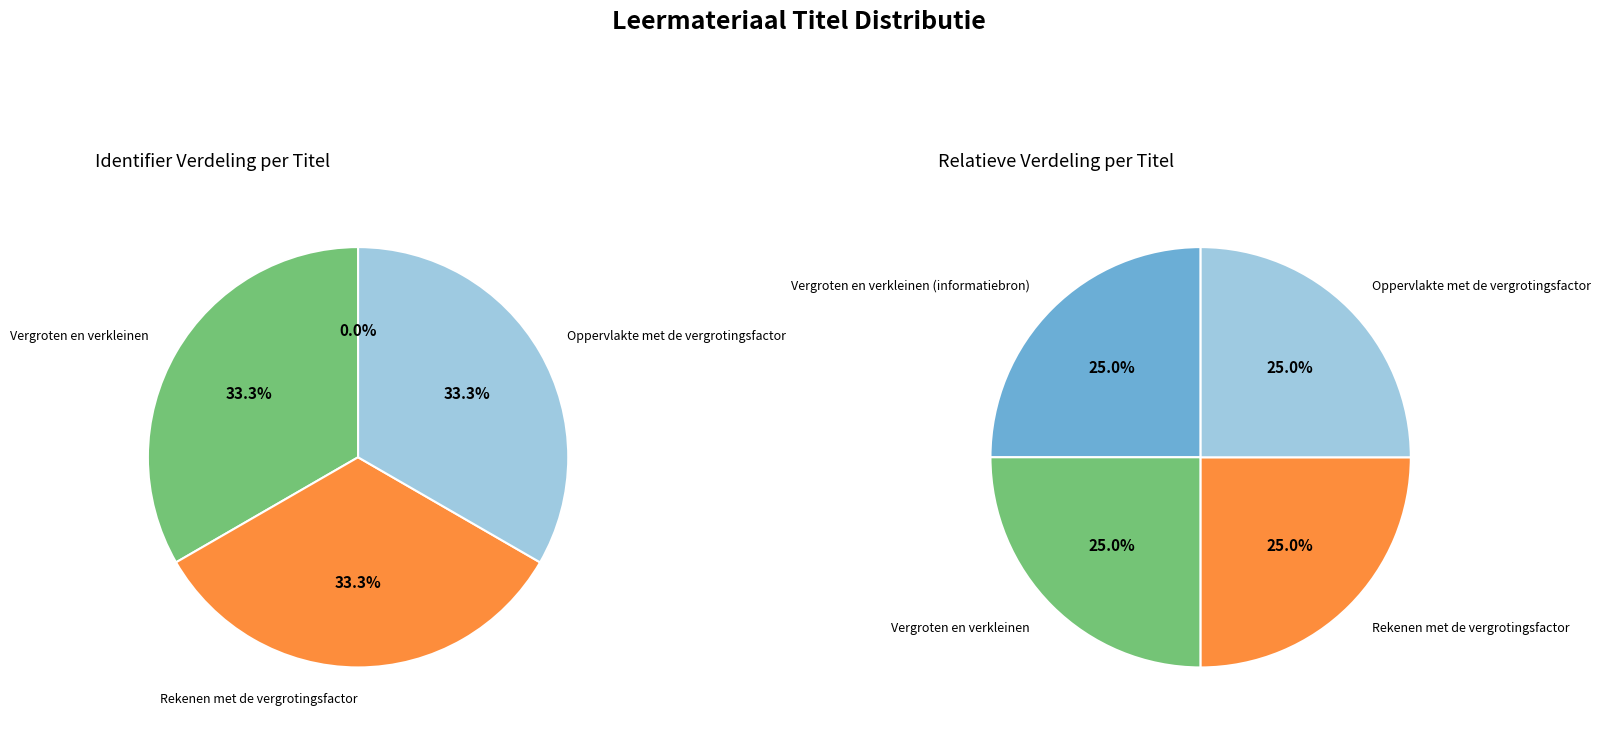

Is Vergroten en verkleinen (informatiebron) the majority of the pie?

No